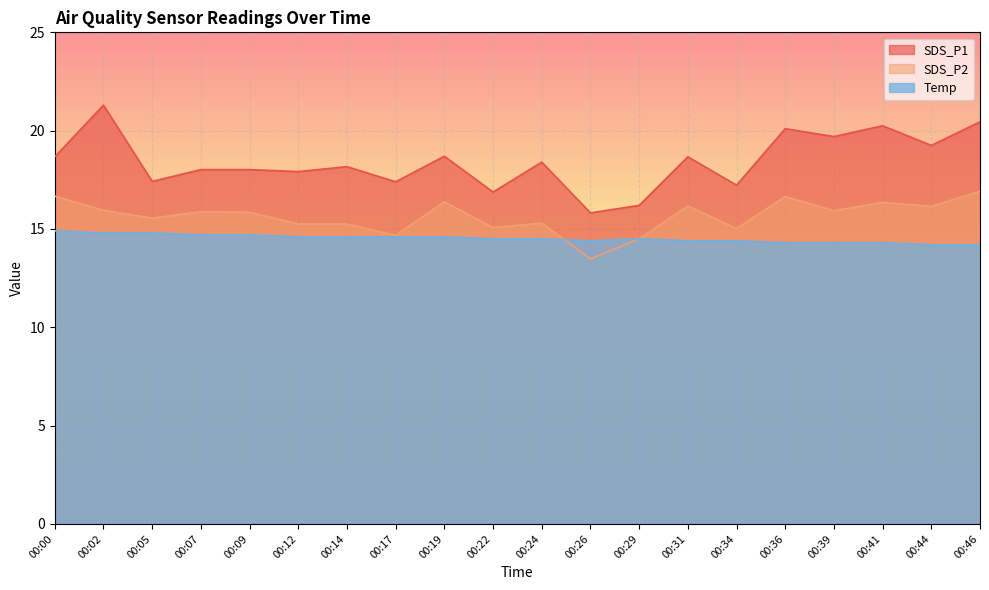

The value of SDS_P1 at 00:39 is 19.7. True or false?

True